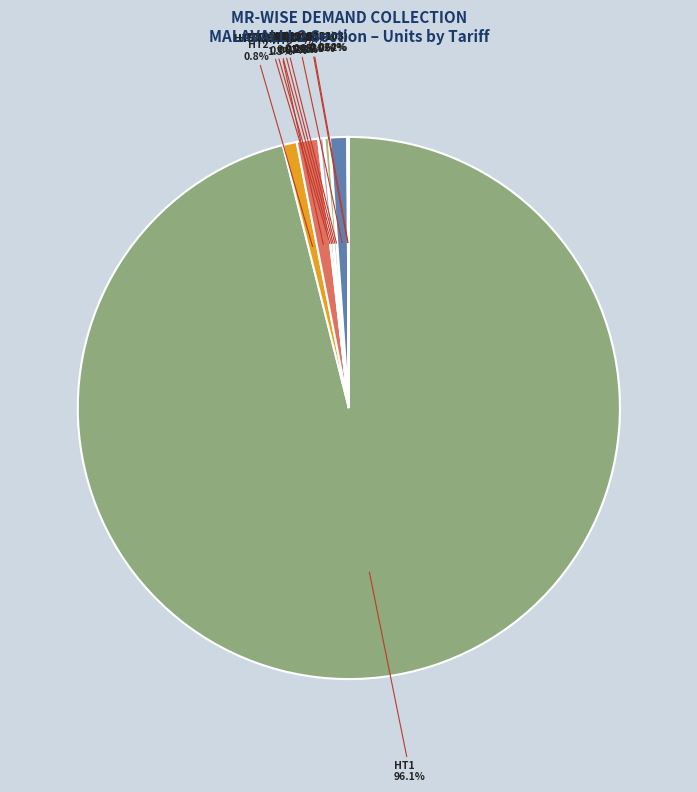

What percentage is the LT4 (1323103) slice, to the nearest percent?

1%